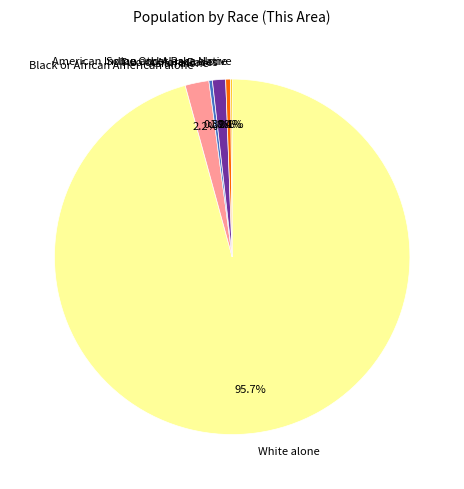

What portion of the pie excludes Asian alone?

99.7%